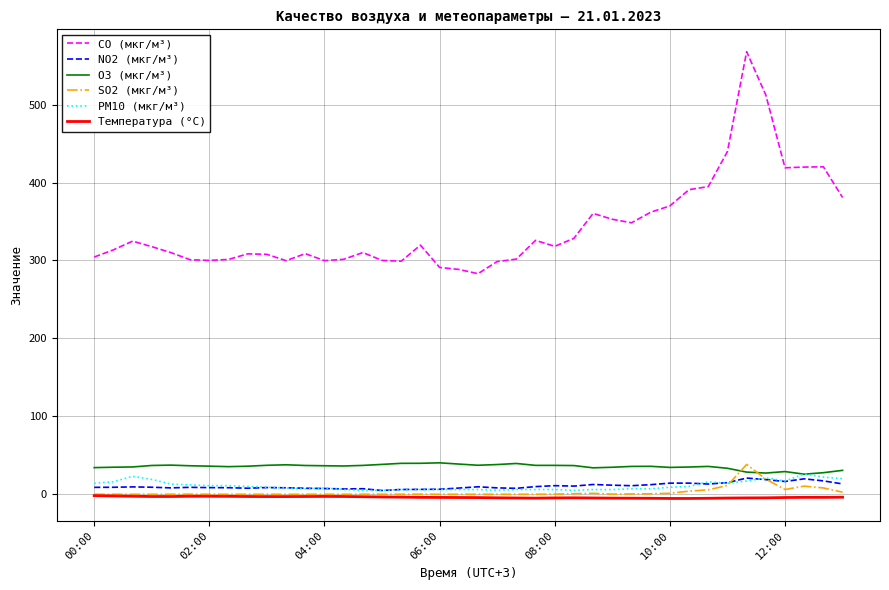

How many values in the NO2 (мкг/м³) series exceed 8?

29